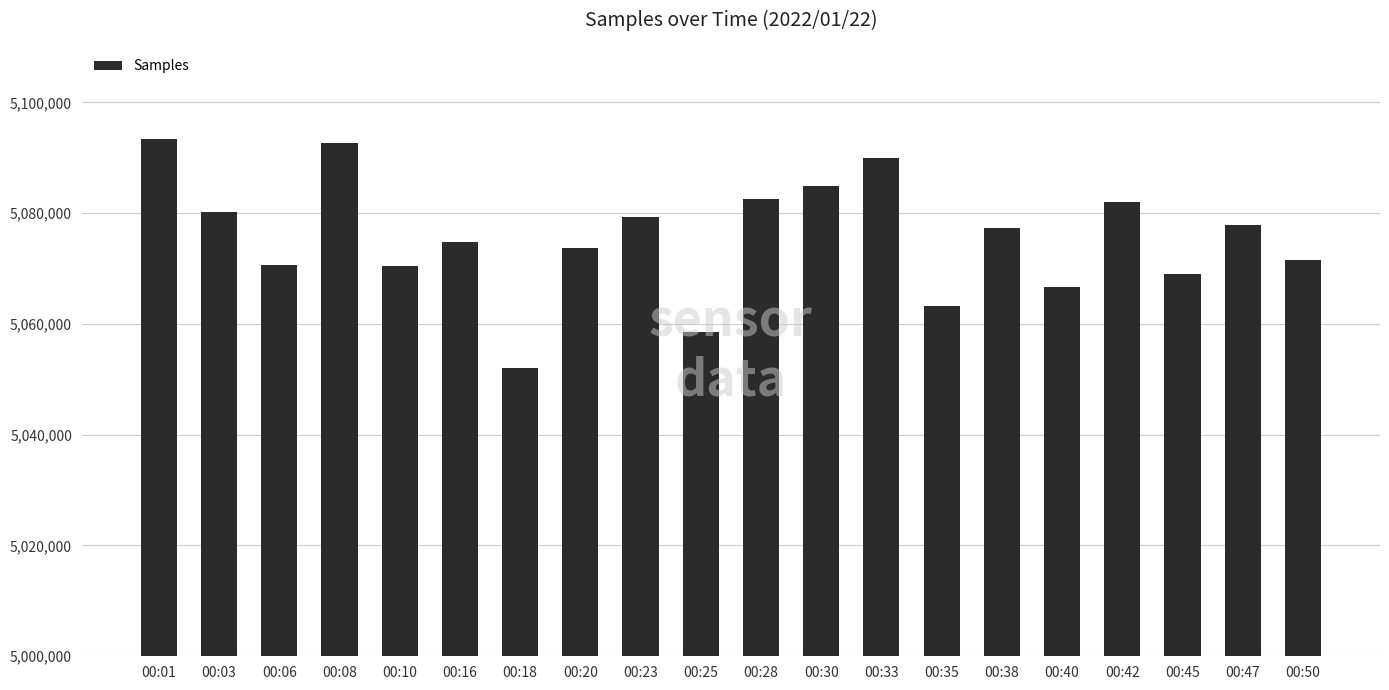

What is the difference between the maximum and minimum values?

41355